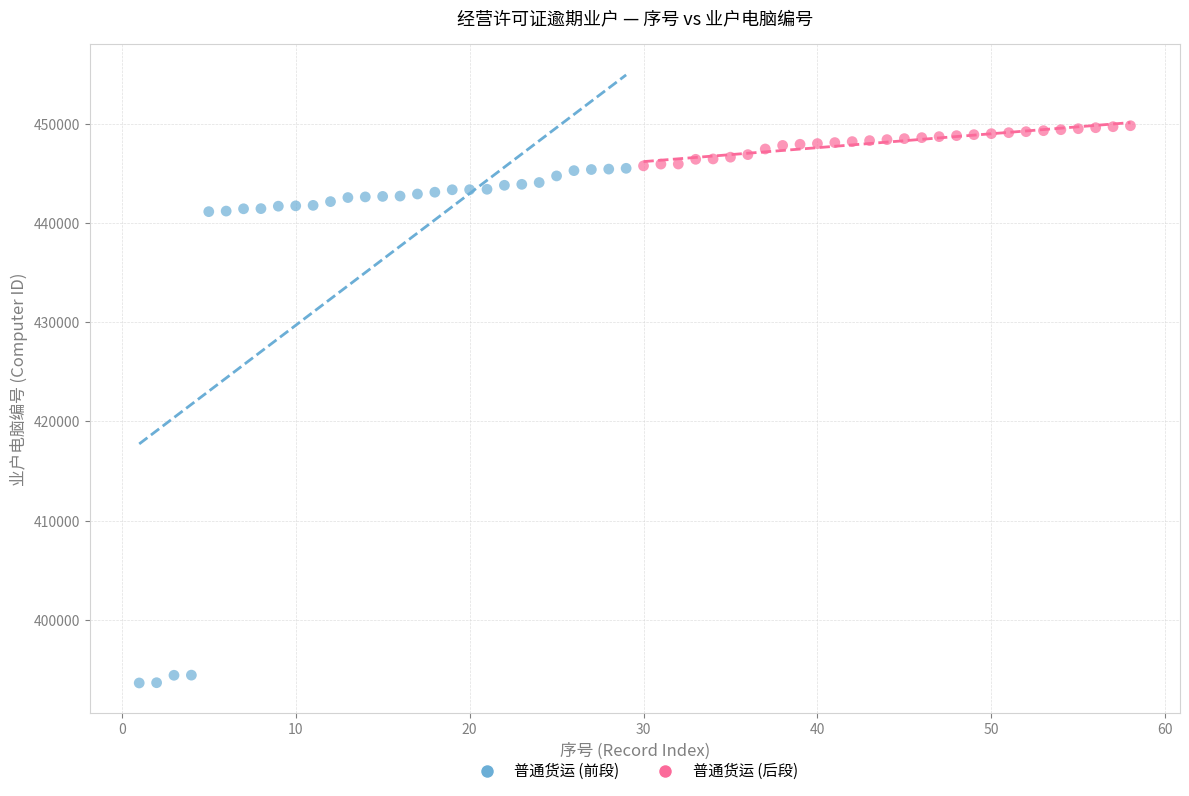

Which series contains the highest Y value?

普通货运 (后段)